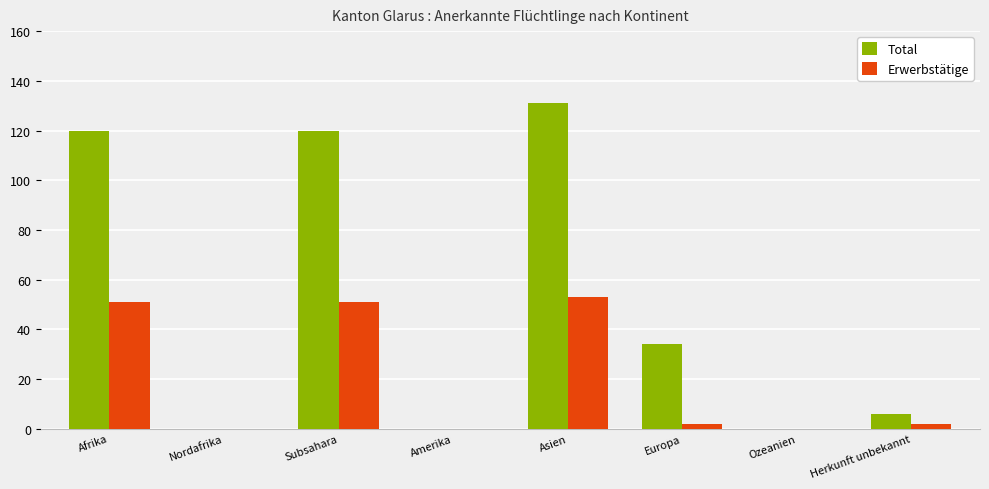

Is the value of Erwerbstätige at Asien greater than the value of Total at Amerika?

Yes